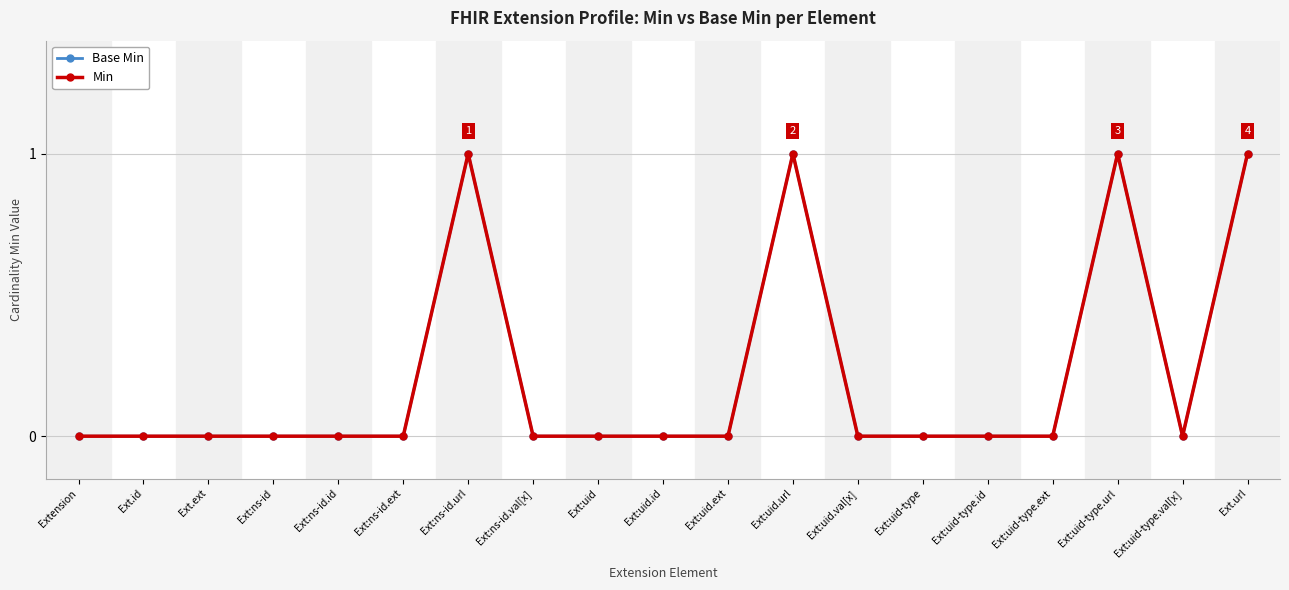

The value of Base Min at Ext:ns-id.id is 0. True or false?

True